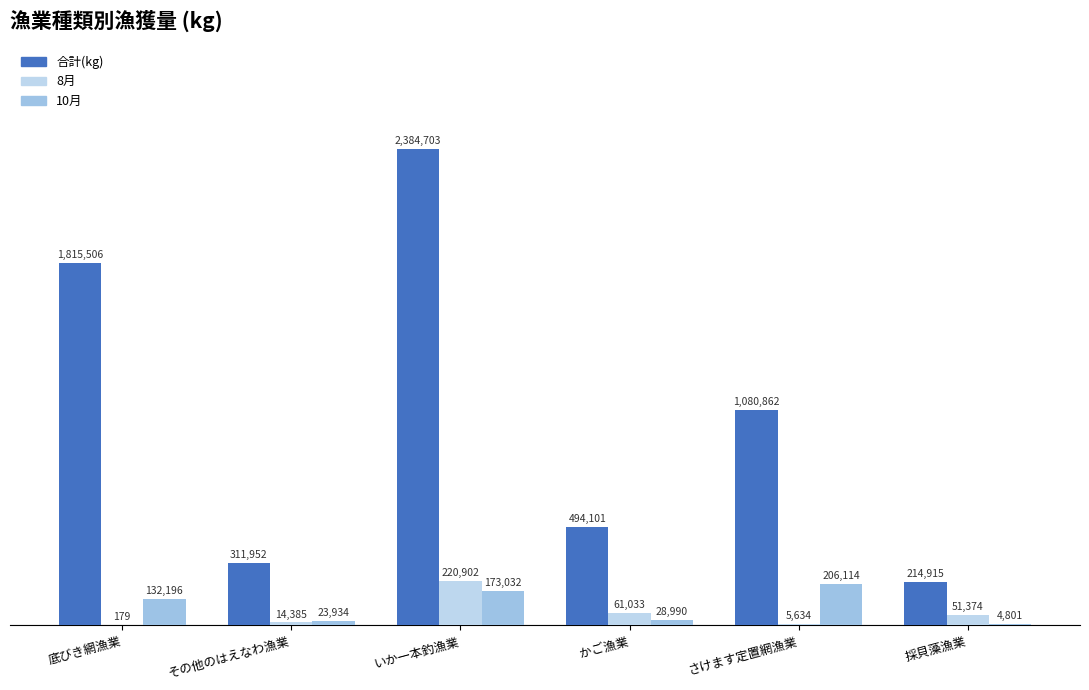

What is the average value of the 合計(kg) series?

1050340